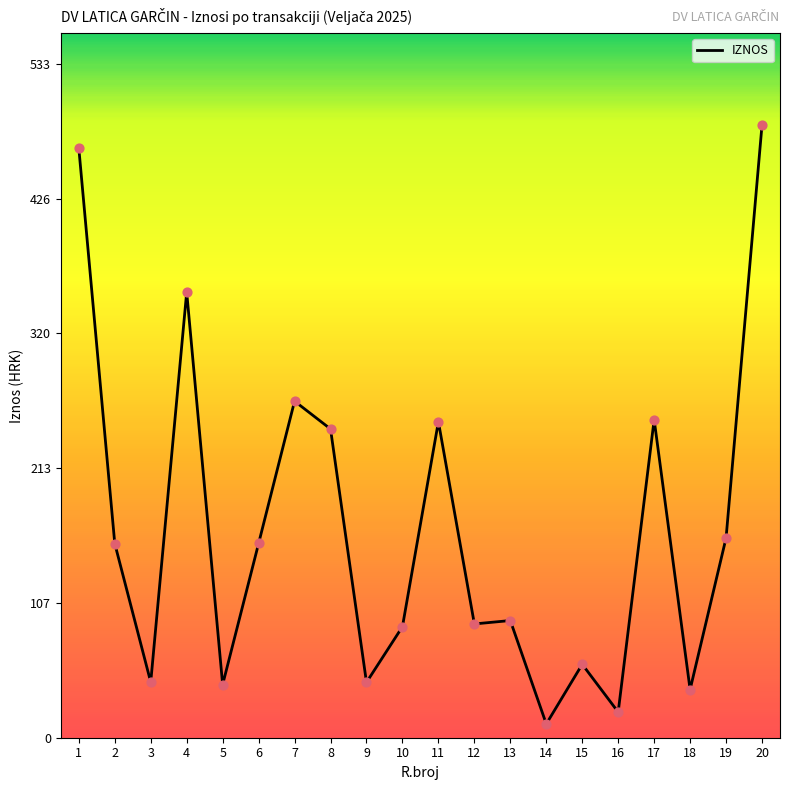

Which has a higher value, 13 or 20?

20